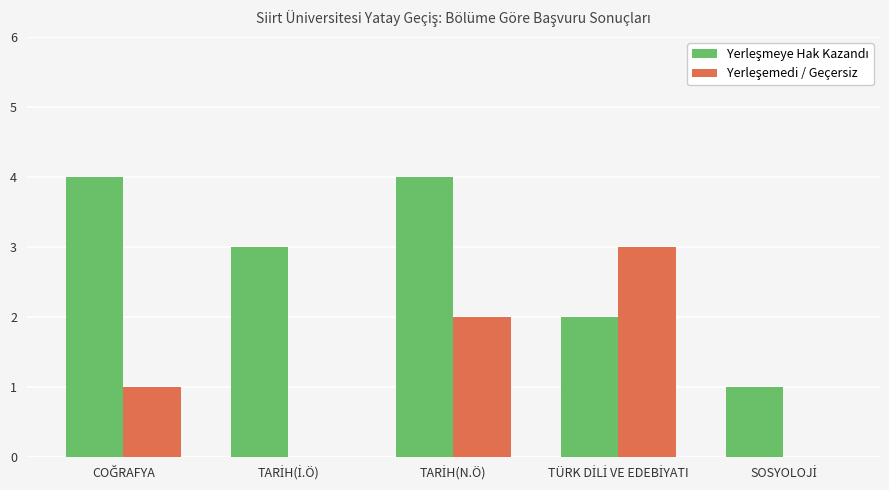

Is it true that Yerleşmeye Hak Kazandı equals 1 at SOSYOLOJİ?

True